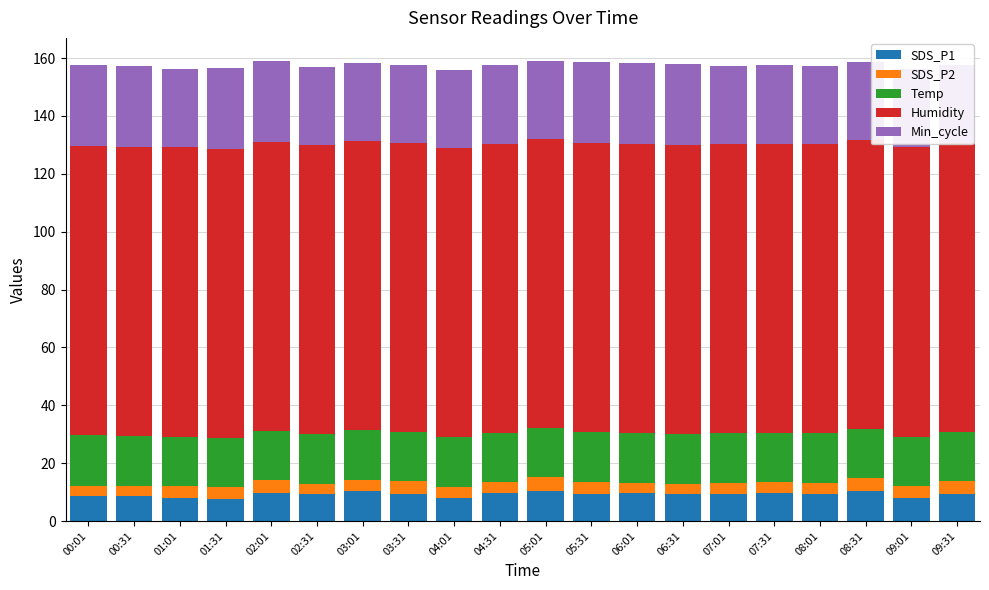

List the labels in order of Temp value, smallest first.

02:01, 01:31, 05:01, 05:31, 01:01, 02:31, 03:01, 03:31, 04:01, 04:31, 07:01, 07:31, 08:01, 08:31, 09:01, 09:31, 06:01, 06:31, 00:31, 00:01